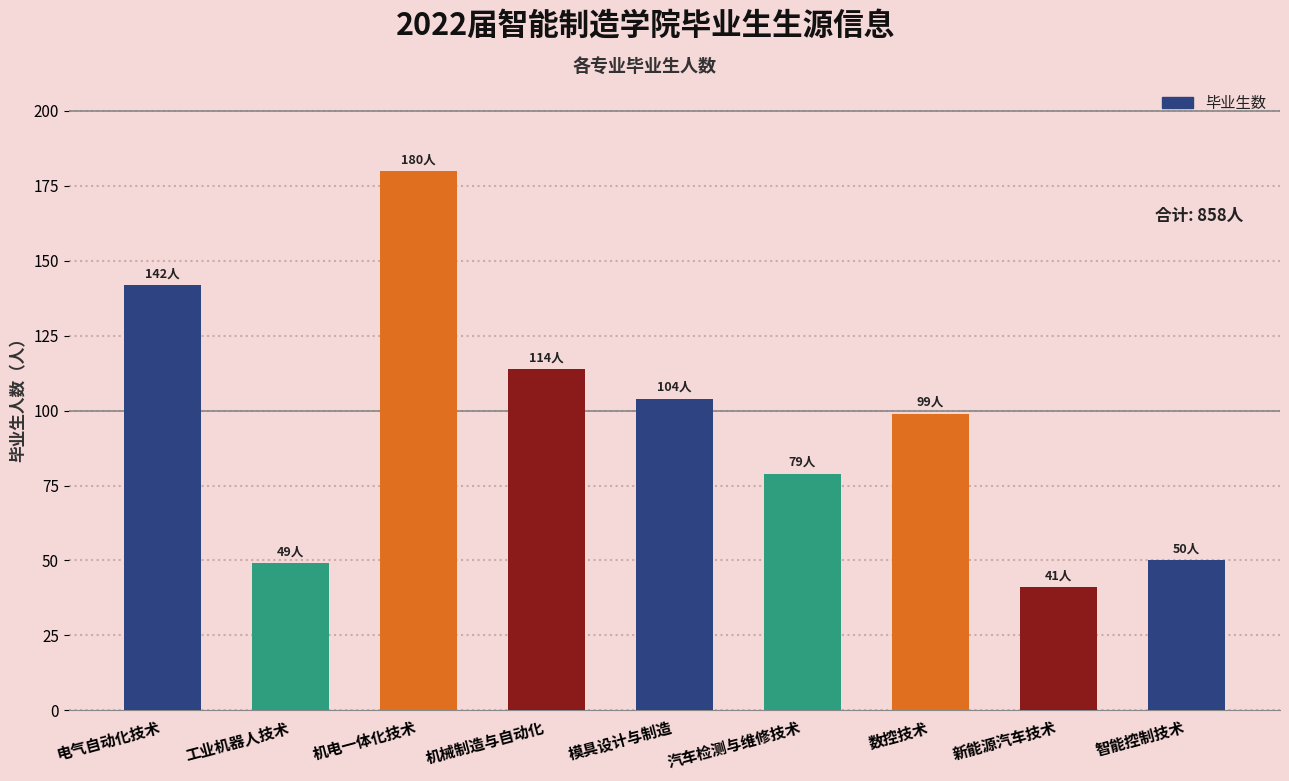

Which has a higher value, 模具设计与制造 or 汽车检测与维修技术?

模具设计与制造